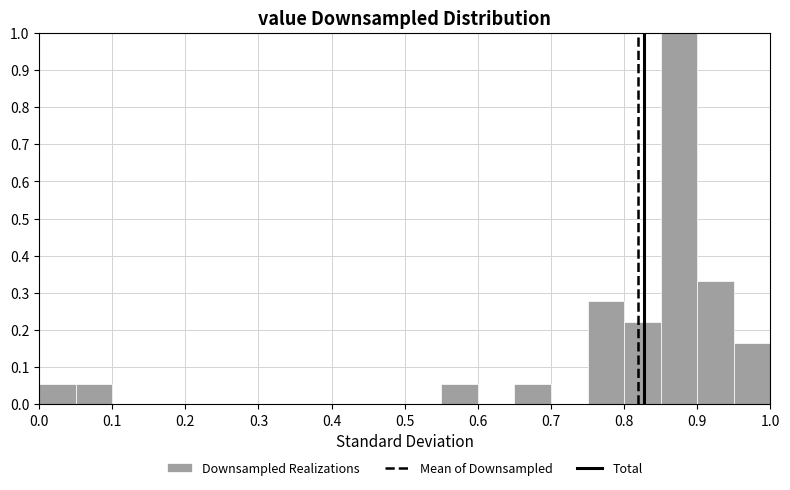

What is the height of the bar covering 0.05 to 0.10 on the x-axis? The values are not printed on the chart, so give them approximately, as read against the axis.

0.06